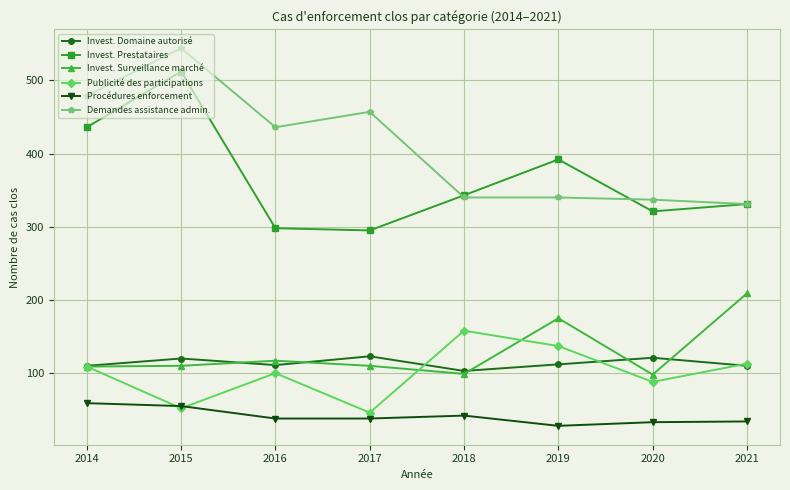

True or false: Invest. Surveillance marché has more than 1 interior local peaks.

True